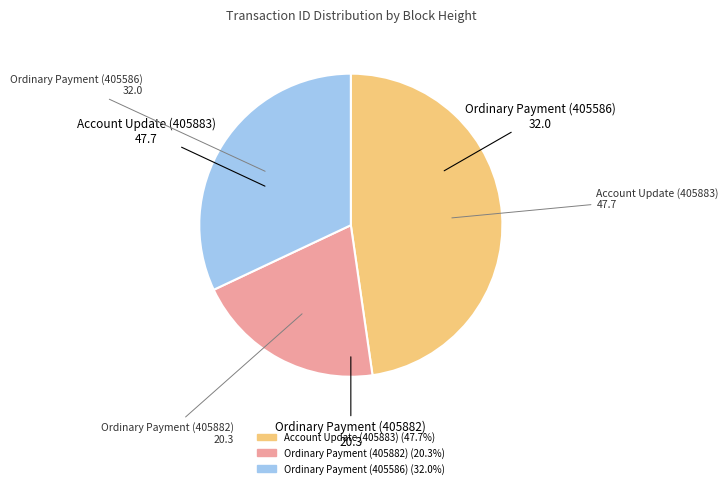

Is there any slice that represents more than half of the pie?

No